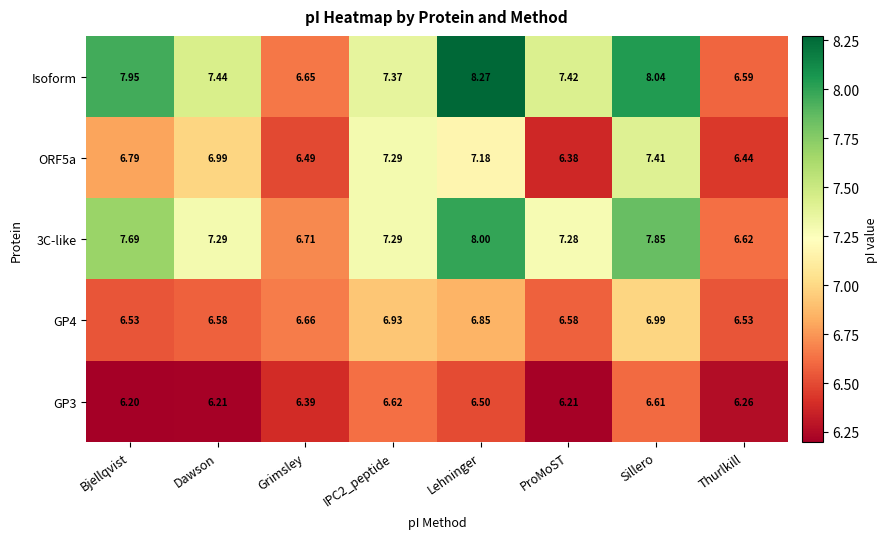

What is the total value across all series at ProMoST?

33.9